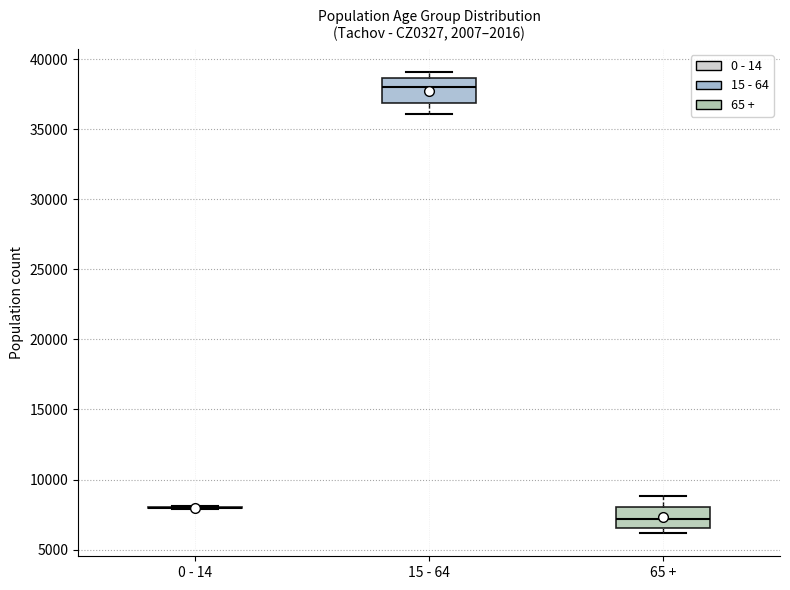

Reading left to right, read every box against the y-axis: the position of its median line, the range the box covers, and the ends of its whiskers. The values are not printed on the chart, so give them approximately, as read against the axis.

0 - 14: box collapsed to a line at 8000, whiskers 8000 to 8000
15 - 64: median 38000, box 37000 to 38500, whiskers 36000 to 39000
65 +: median 7000, box 6500 to 8000, whiskers 6000 to 9000